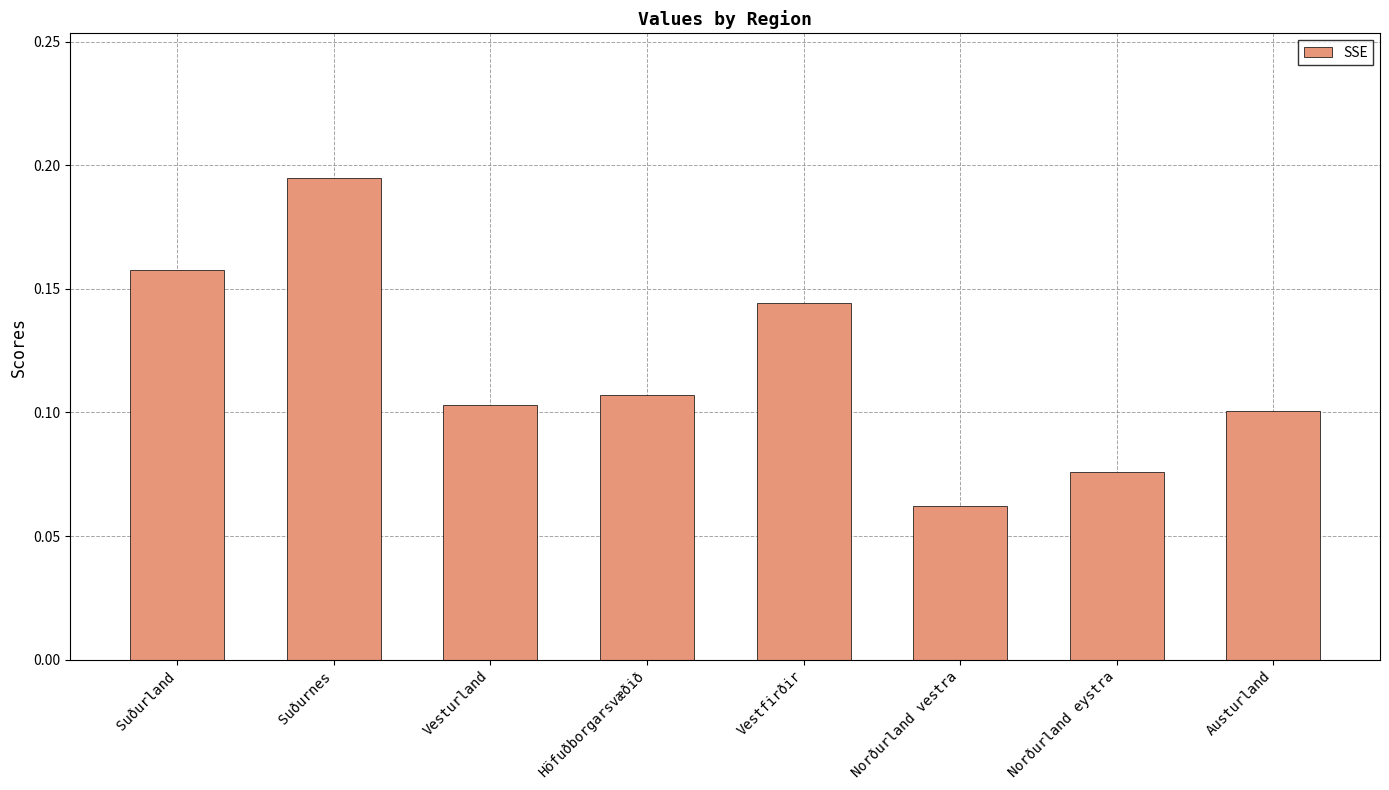

At which label is the value closest to 0?

Norðurland vestra